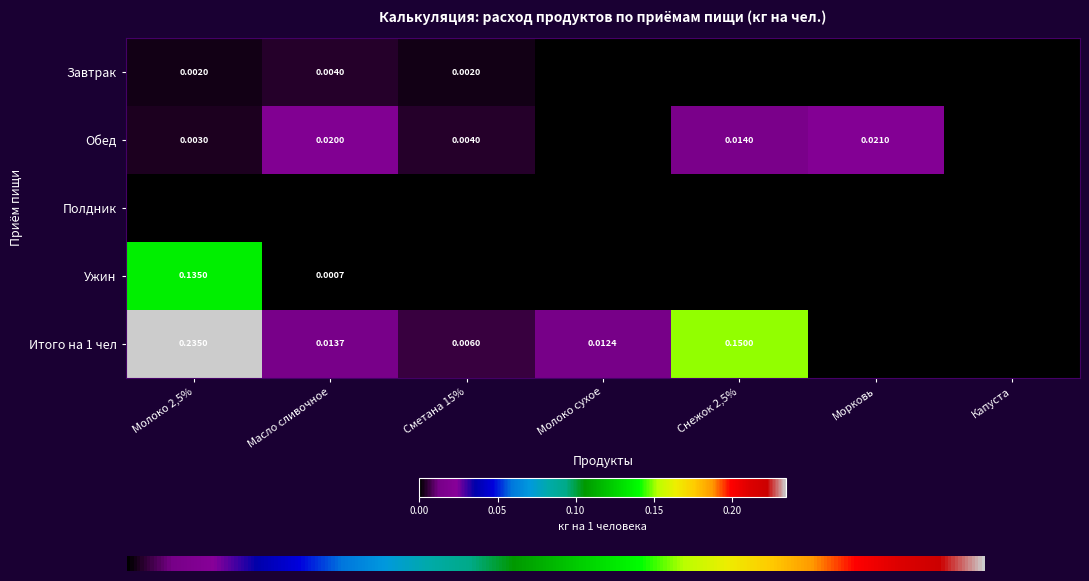

Where is Завтрак nearest to the value 0?

Молоко сухое